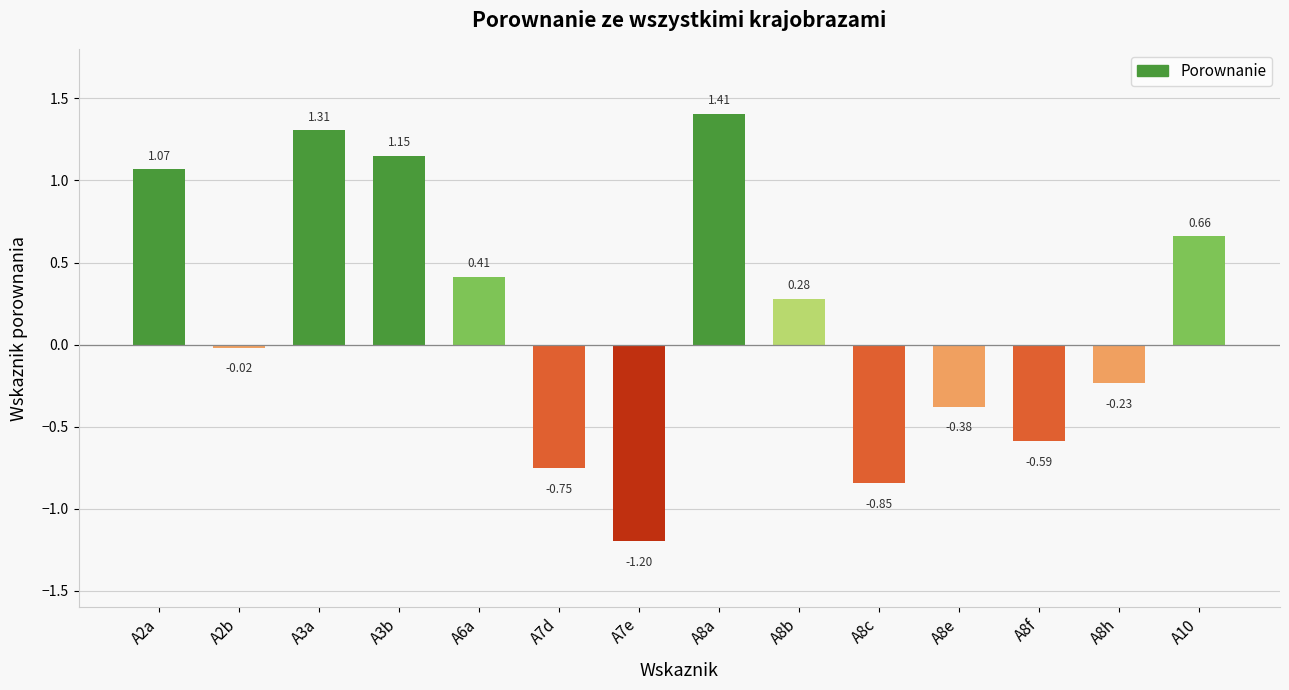

List the labels in order of value, smallest first.

A7e, A8c, A7d, A8f, A8e, A8h, A2b, A8b, A6a, A10, A2a, A3b, A3a, A8a